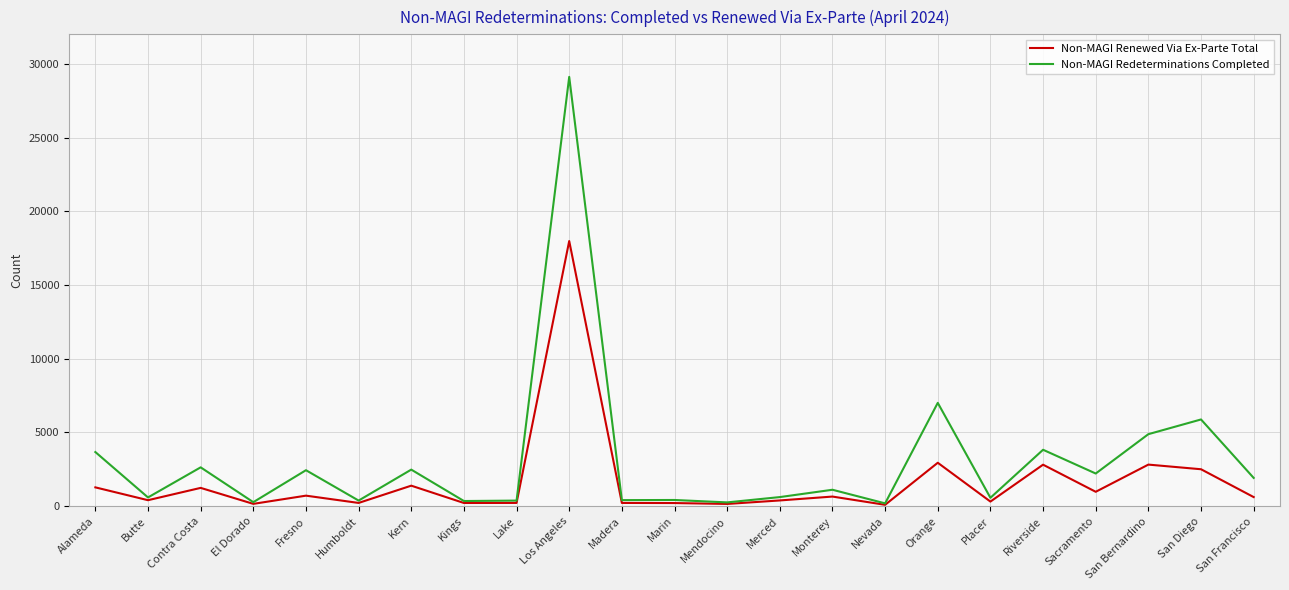

Is it true that Non-MAGI Redeterminations Completed equals 273 at El Dorado?

True